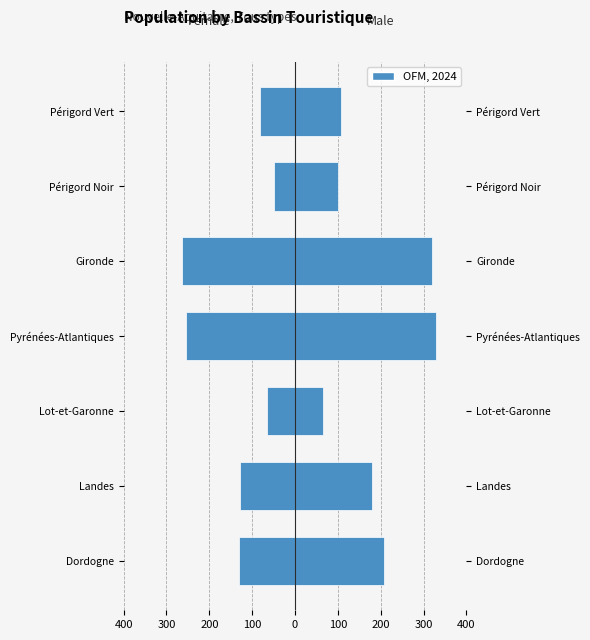

What is the average value of the Male series?

187